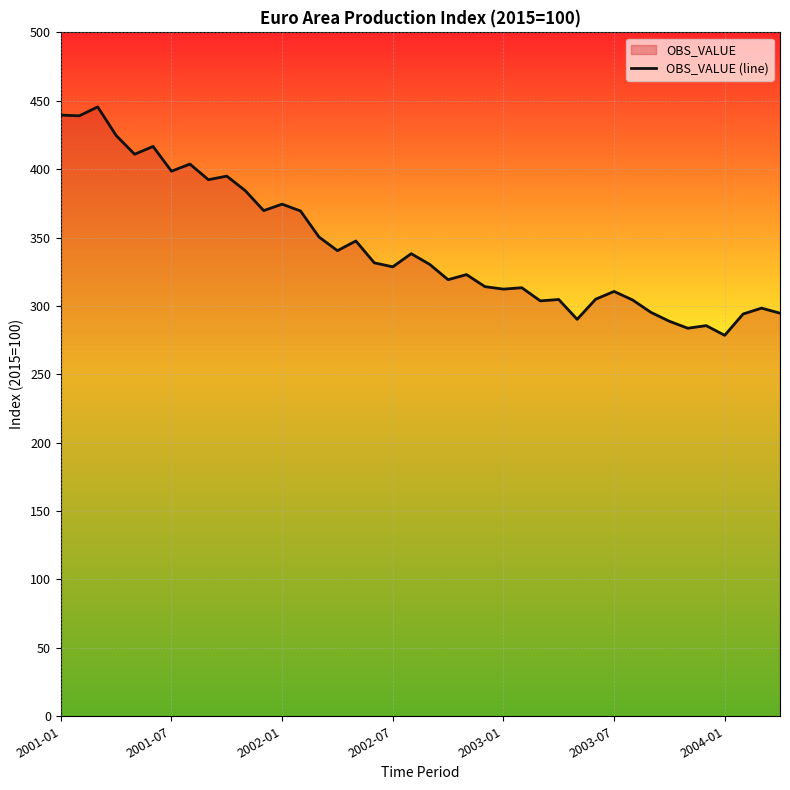

What is the smallest value displayed?

278.5